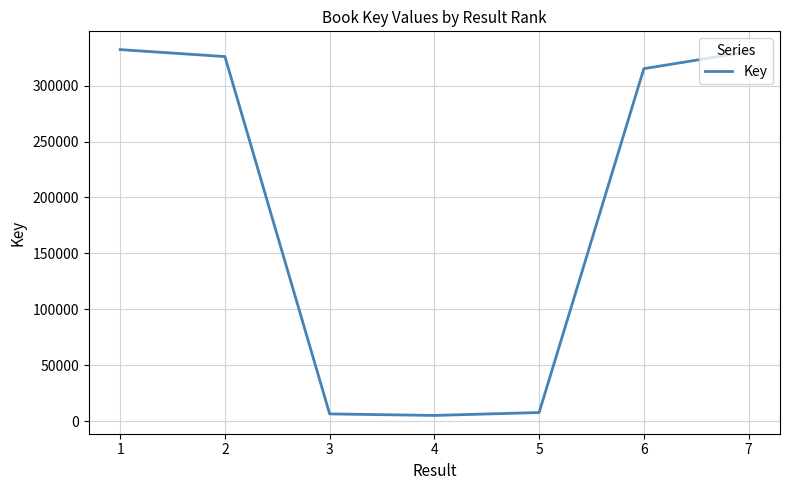

How many values are below 315238?

3